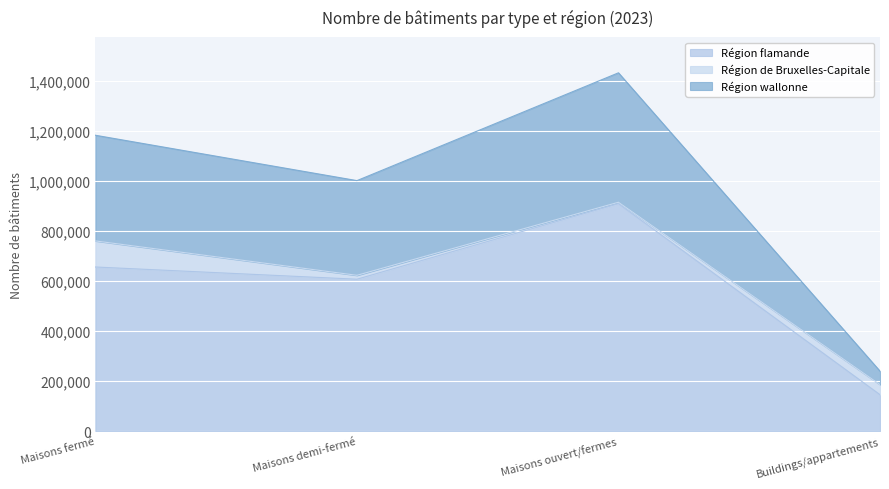

Is it true that Région flamande equals 416515 at Maisons demi-fermé?

False